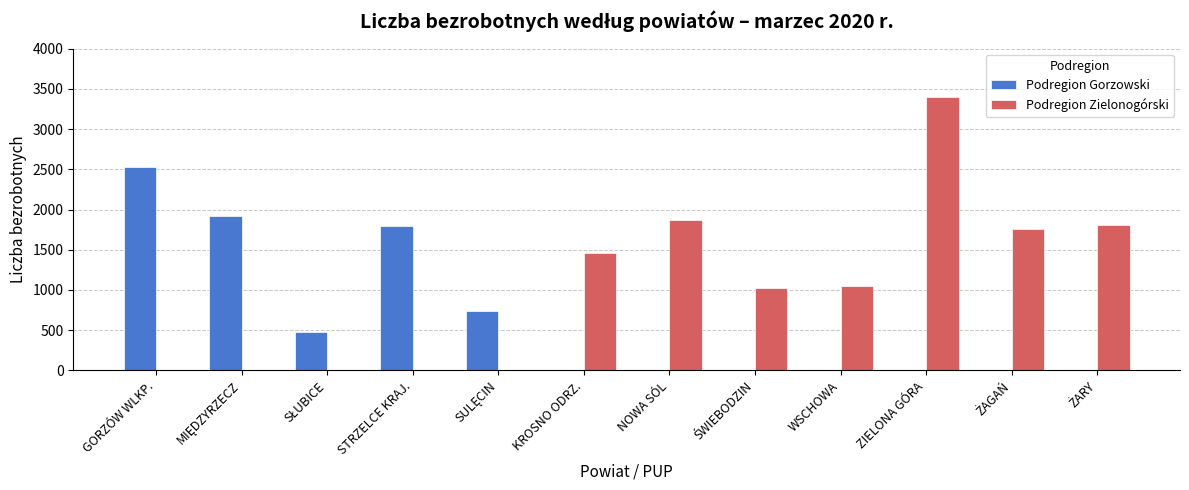

At which label does Podregion Zielonogórski first exceed 1055?

KROSNO ODRZ.